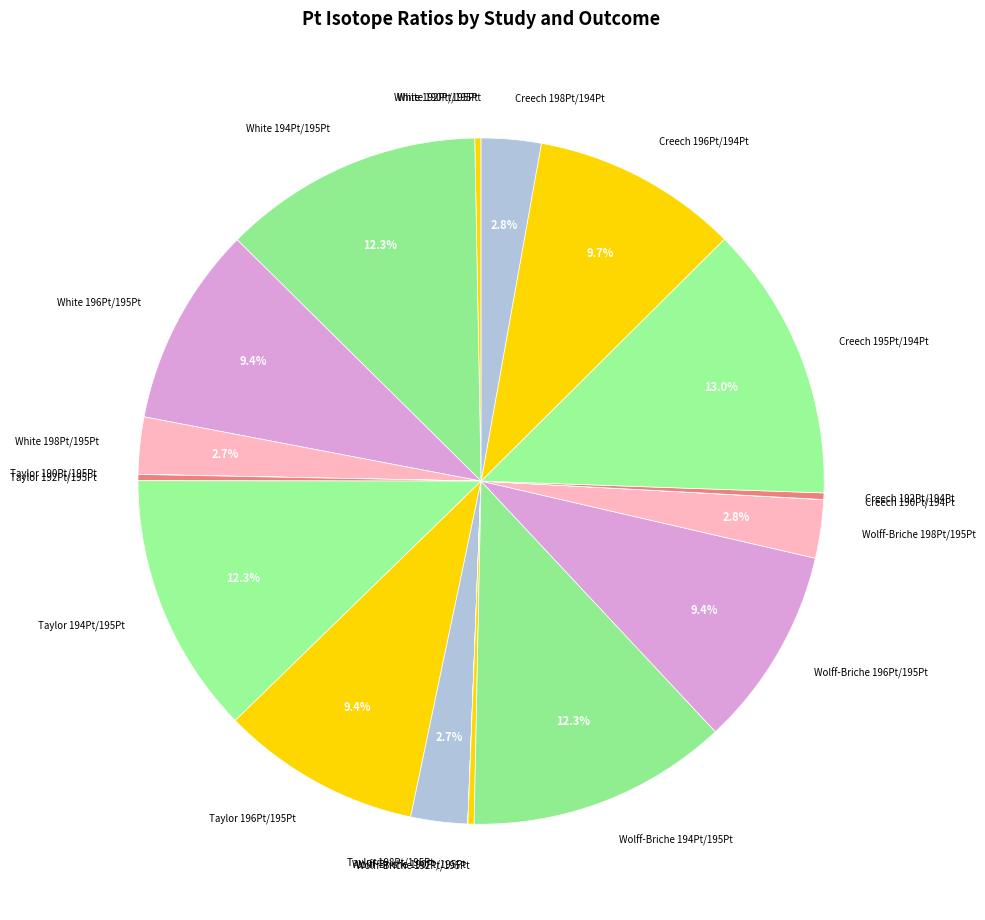

True or false: White 194Pt/195Pt accounts for 1% of the total.

False